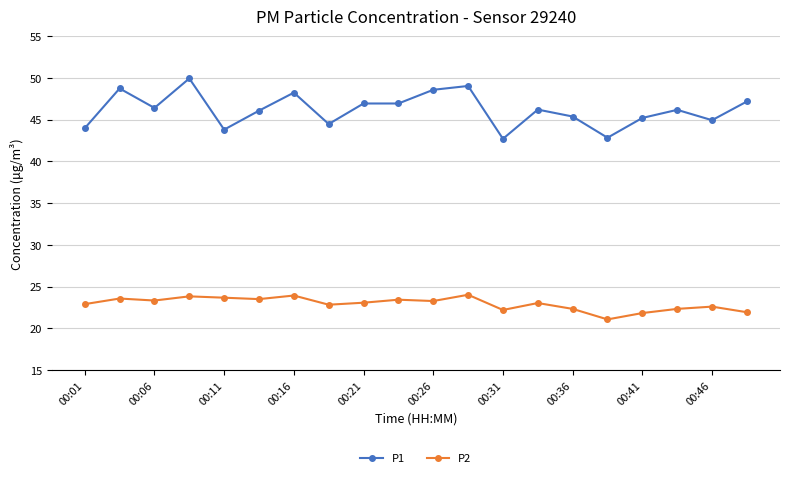

Rank the series by their average value, from highest to lowest.

P1, P2